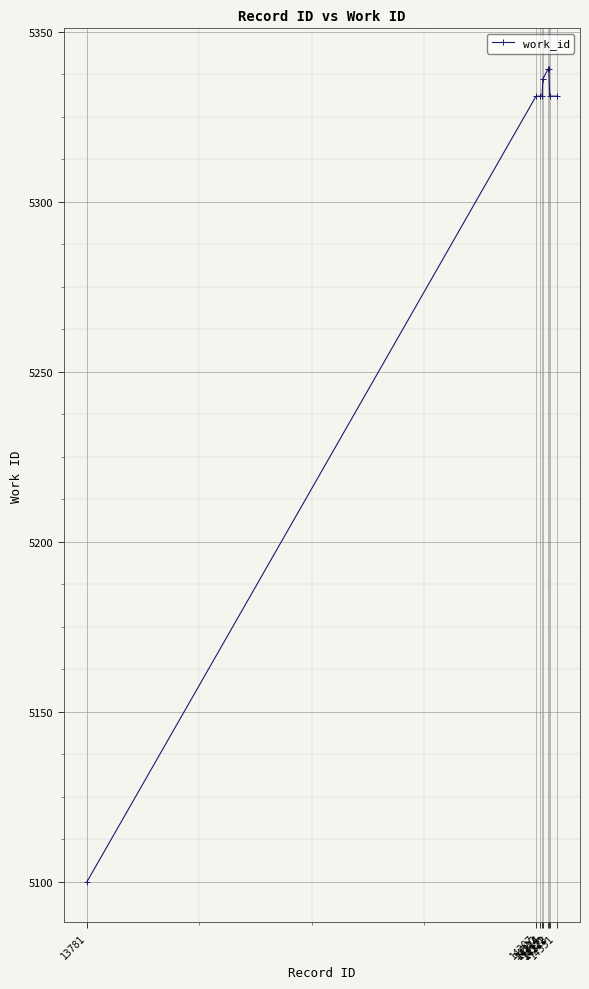

What is the value of the 2nd point from the left?

5331